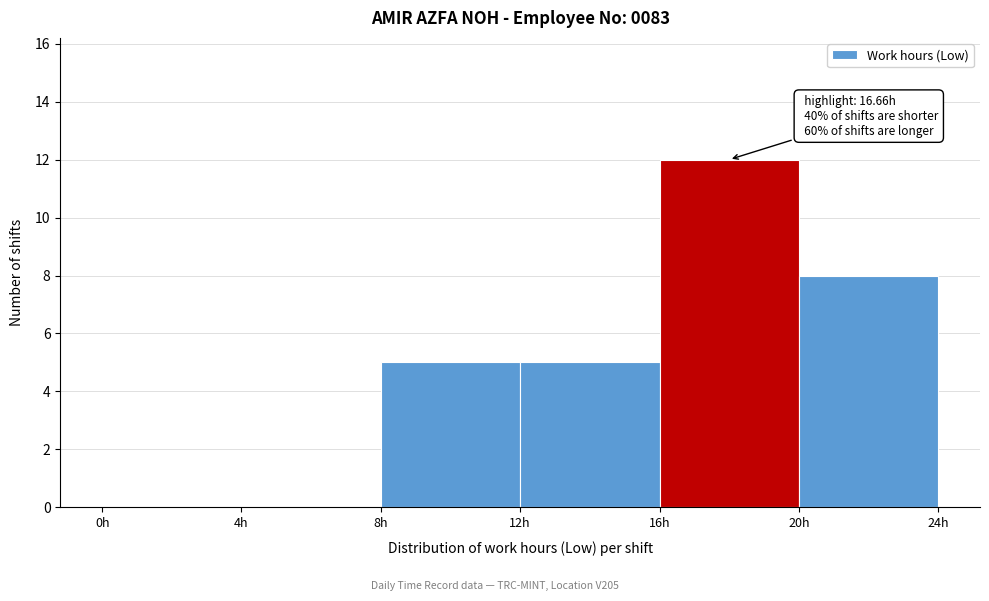

Which range on the x-axis has the tallest bar?

16 to 20